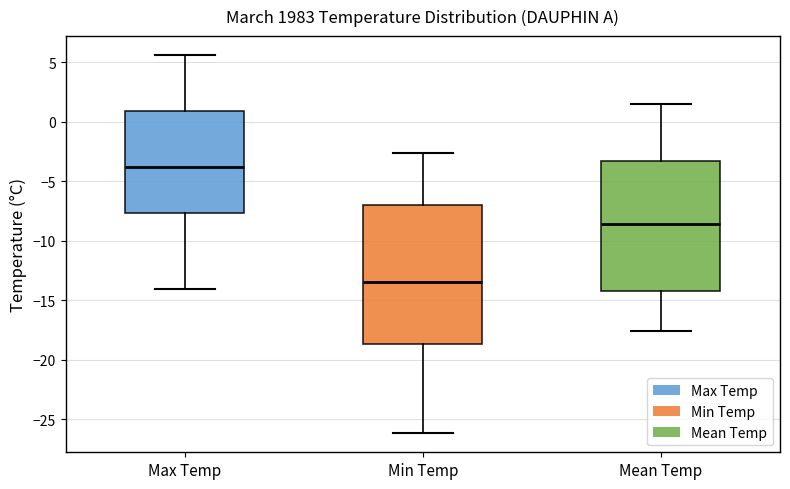

Which box is the tallest, from its lower edge to its upper edge?

Min Temp